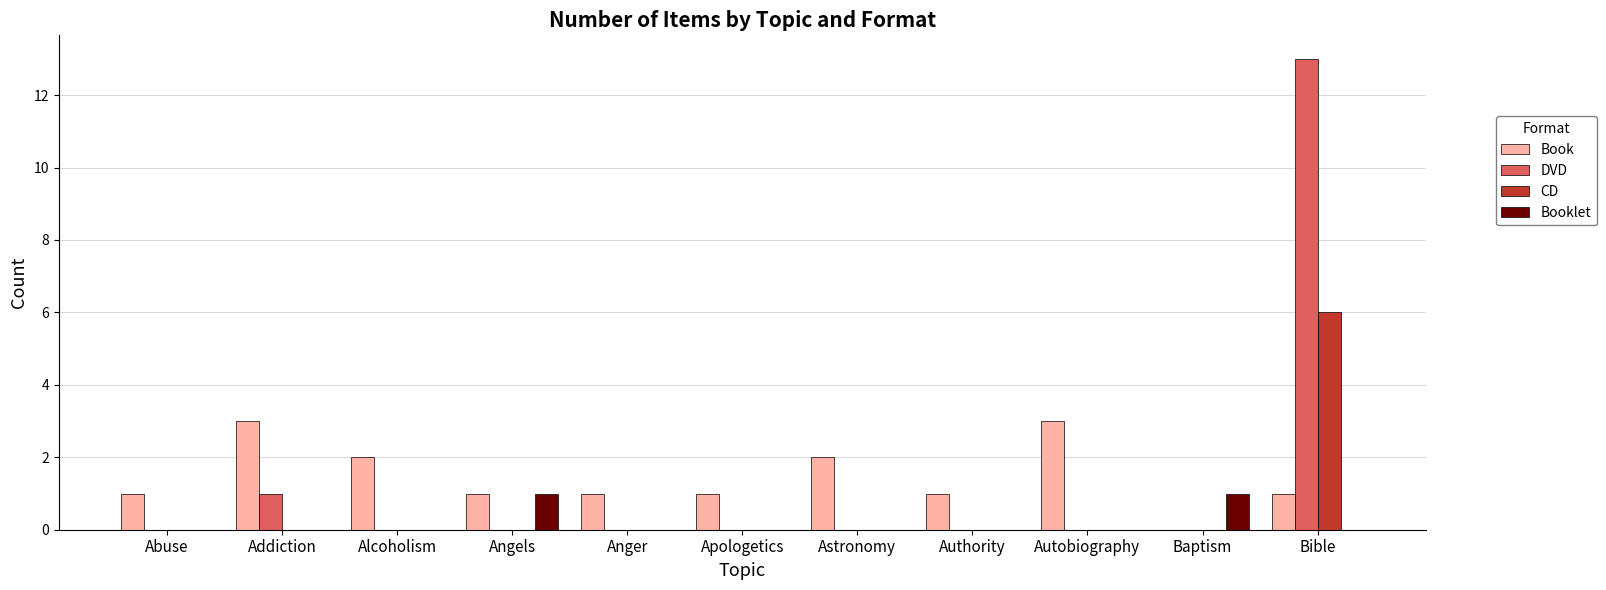

What is the maximum value for Book?

3